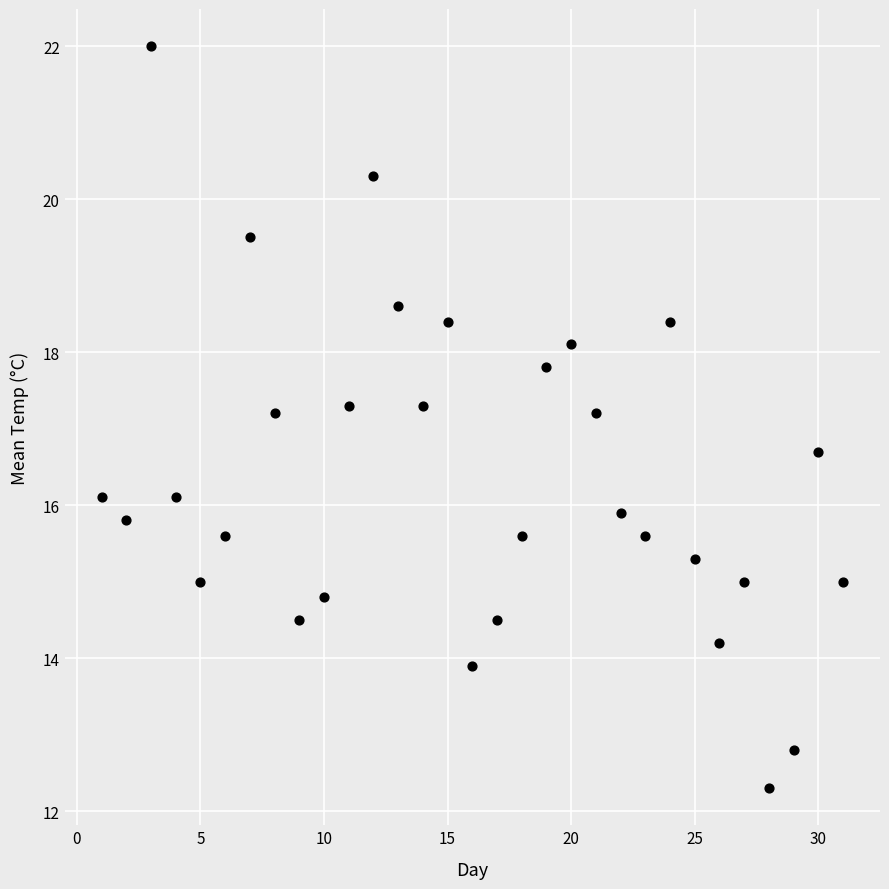

What is the range of Y values (max minus min)?

9.7